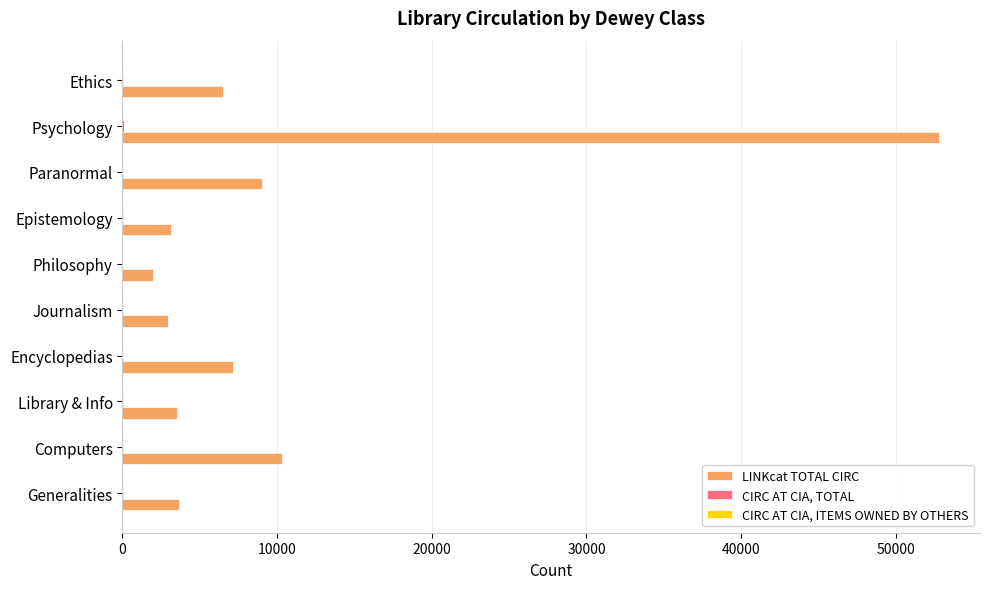

Which series has the largest total across all categories?

LINKcat TOTAL CIRC